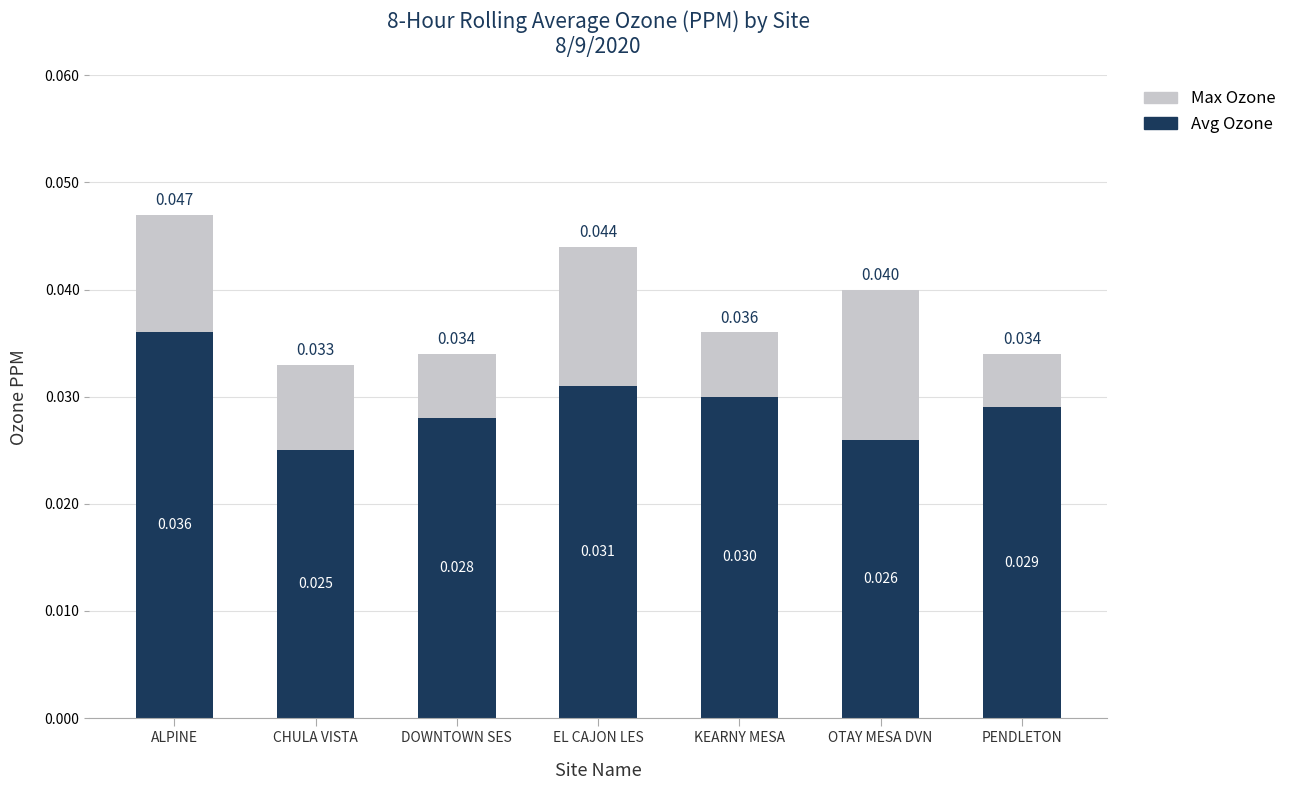

List the labels in order of Avg Ozone value, smallest first.

CHULA VISTA, OTAY MESA DVN, DOWNTOWN SES, PENDLETON, KEARNY MESA, EL CAJON LES, ALPINE